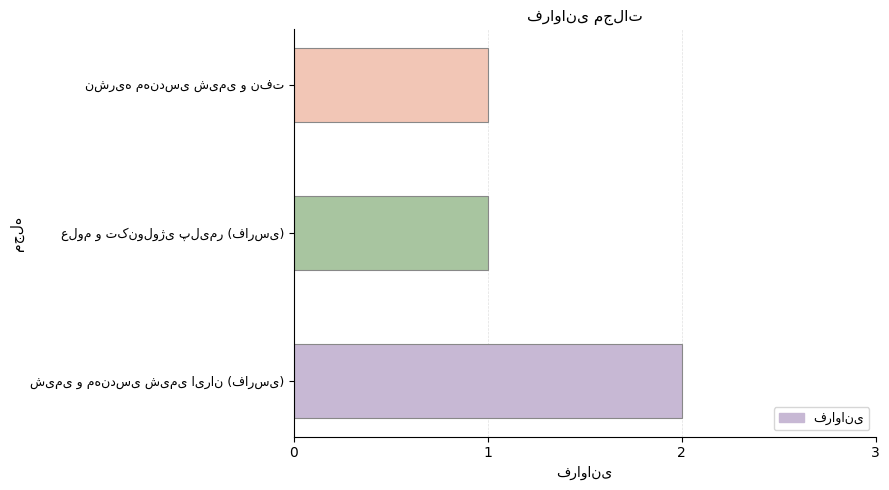

What is the sum of all values?

4